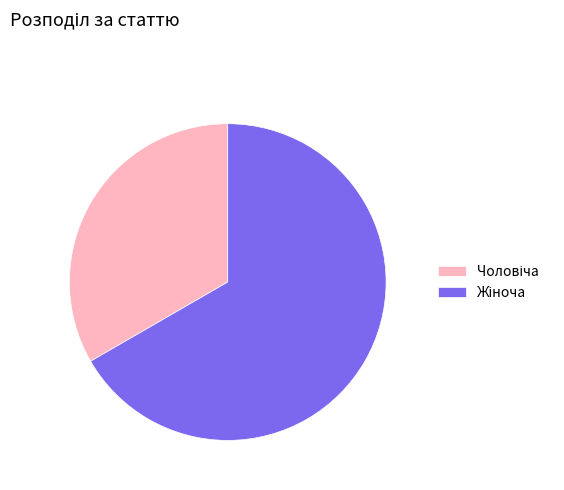

Is there a majority slice in this chart?

Yes